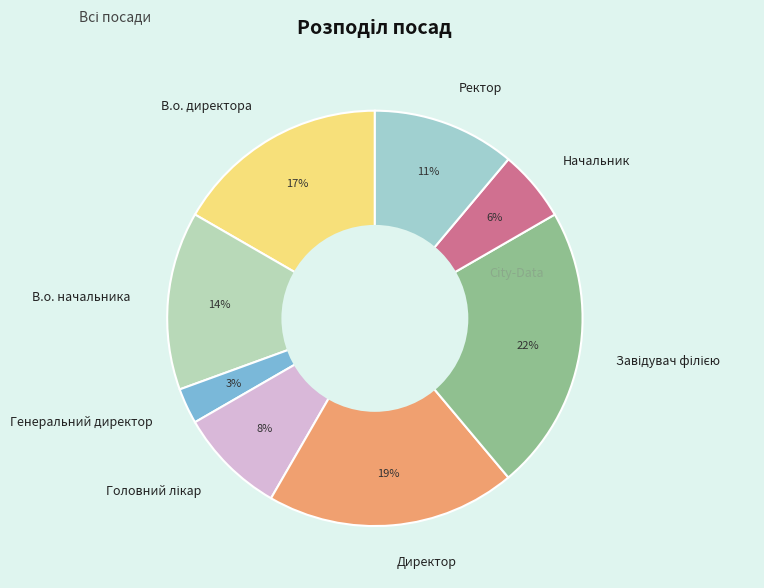

To the nearest percent, what is the average slice percentage?

12%